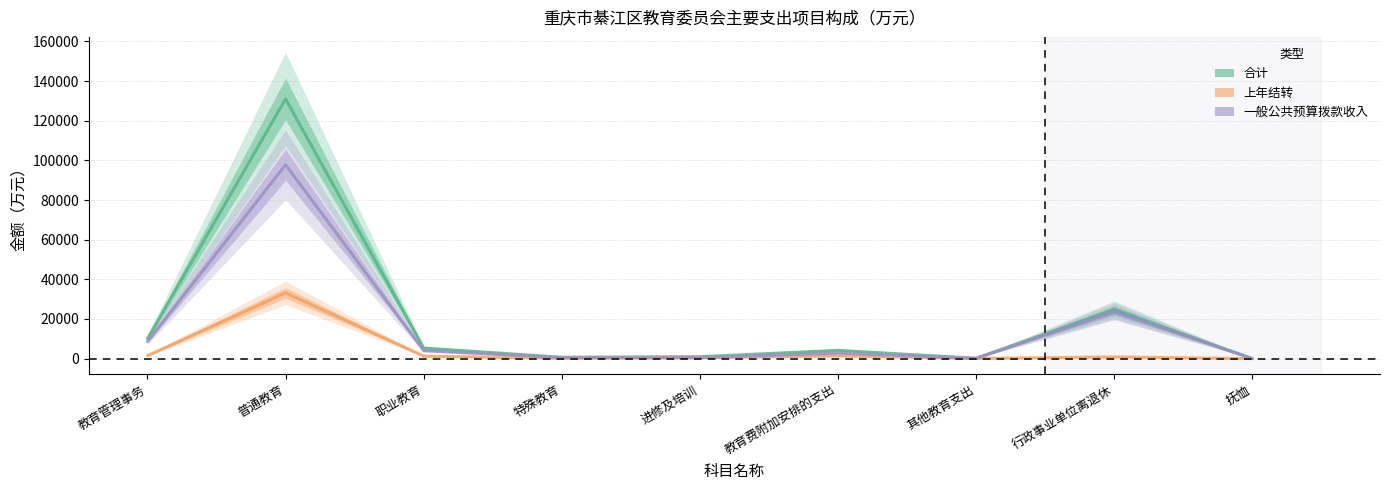

What is the minimum value shown in the chart?

8.1